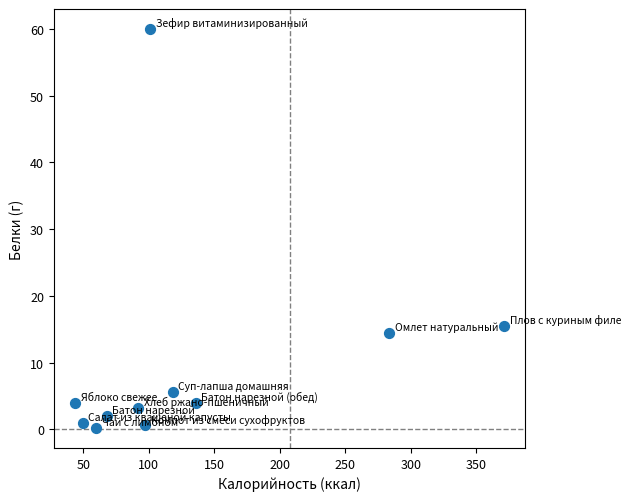

What Y value in the scatter plot is closest to 30?

15.5